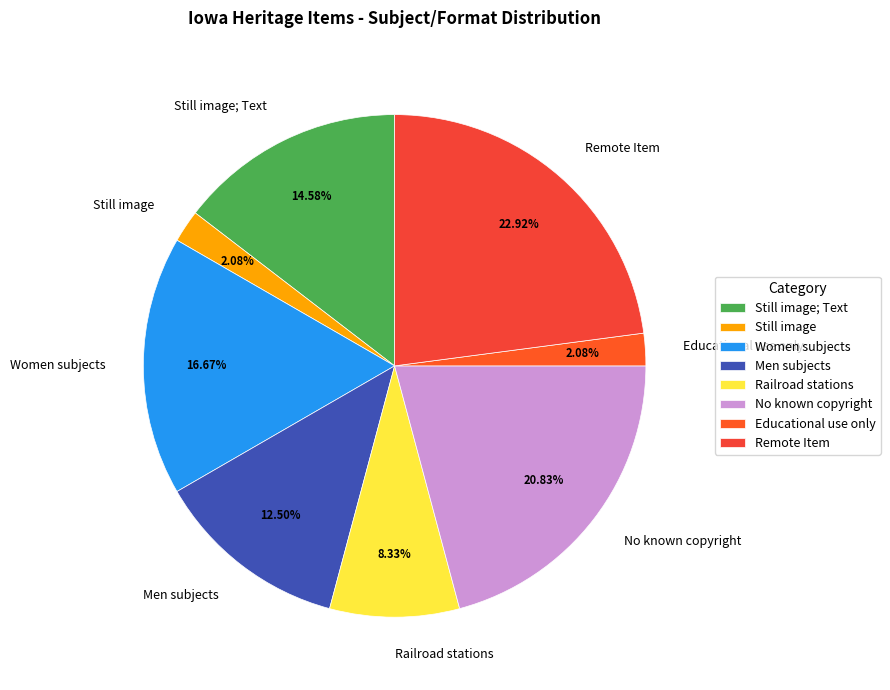

What is the ratio of the value at Remote Item to the value at Still image; Text?

1.6